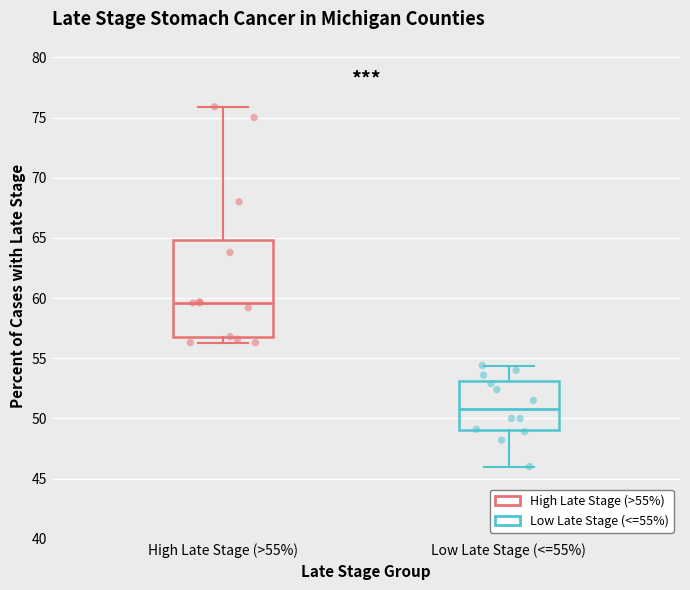

Comparing the boxes themselves (not the whiskers), which one is the tallest?

High Late Stage (>55%)